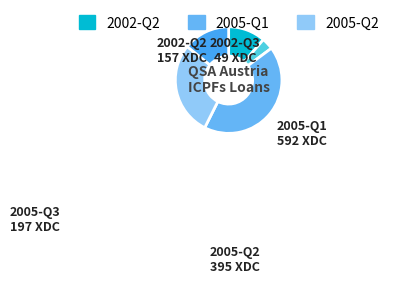

To the nearest percent, what percentage of the pie is 2002-Q2?

11%